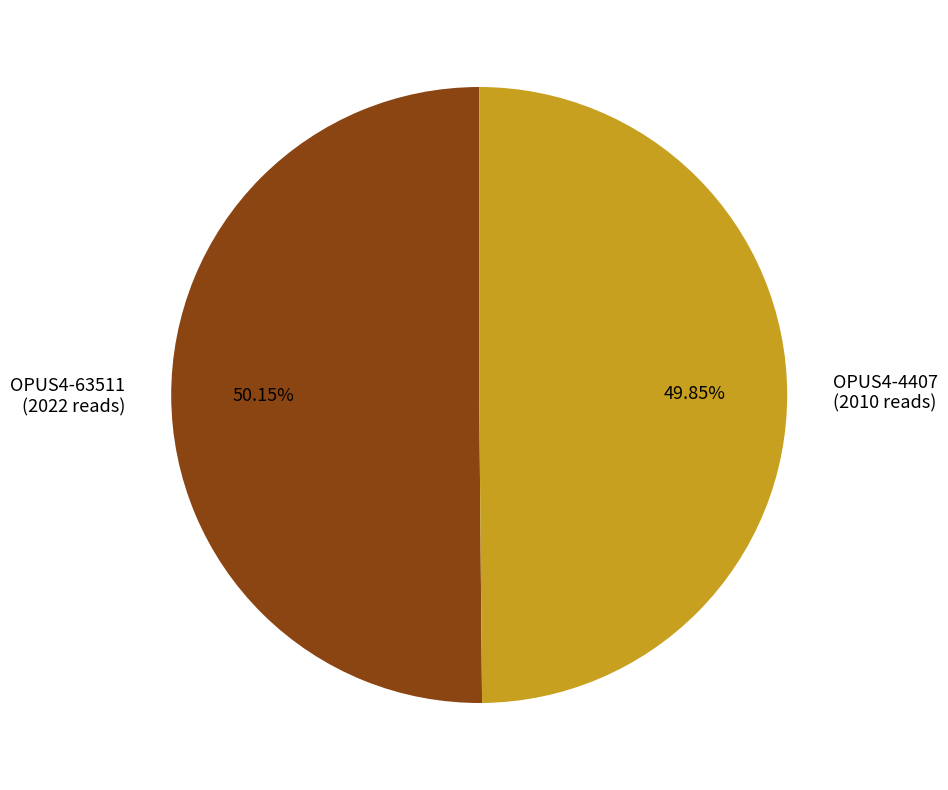

How many segments does this pie chart have?

2